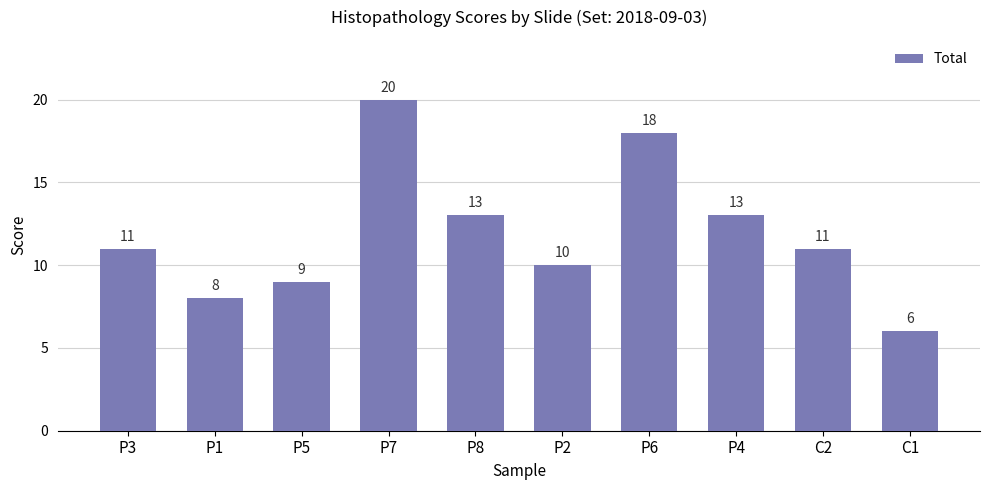

What is the value of the 7th bar from the left?

18